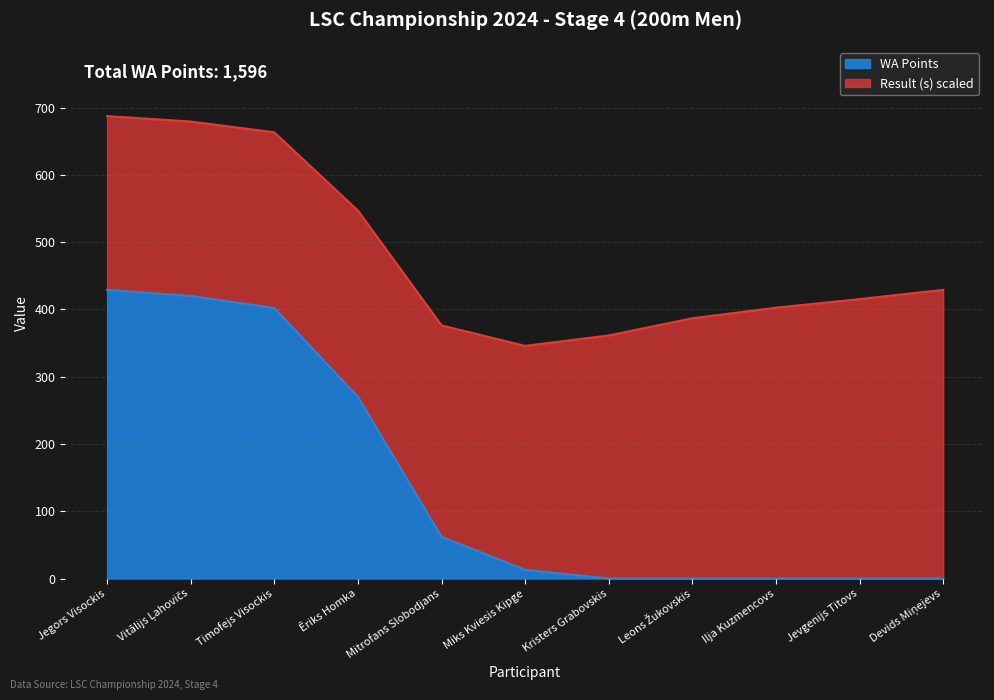

What is the change in value from Timofejs Visockis to Leons Žukovskis?

-402